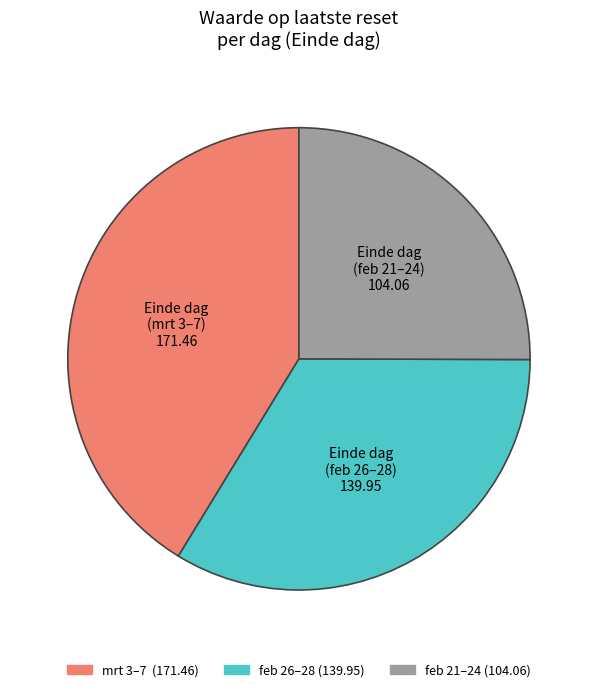

Is there a majority slice in this chart?

No